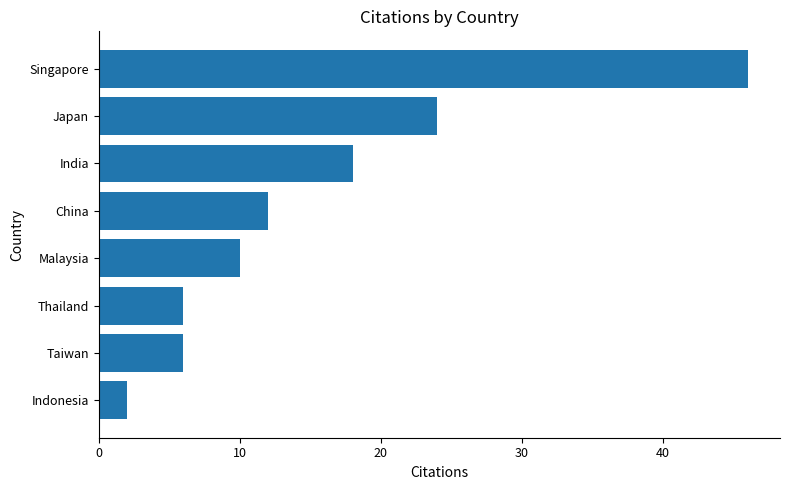

Does the chart contain stacked bars?

No